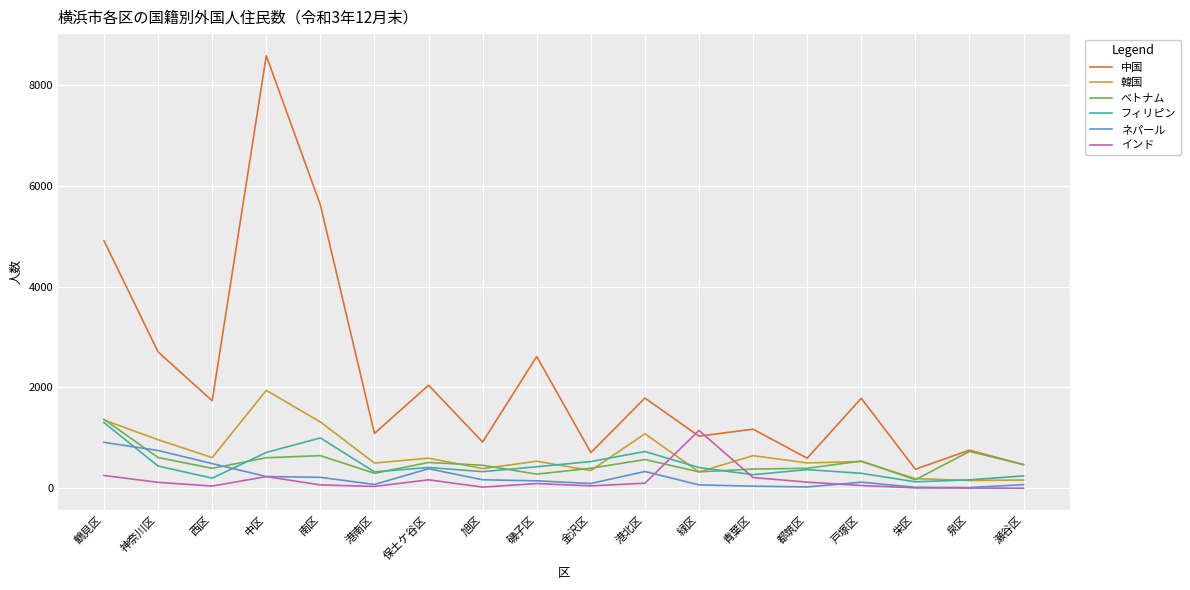

Is the value of 中国 at 旭区 greater than the value of 韓国 at 旭区?

Yes